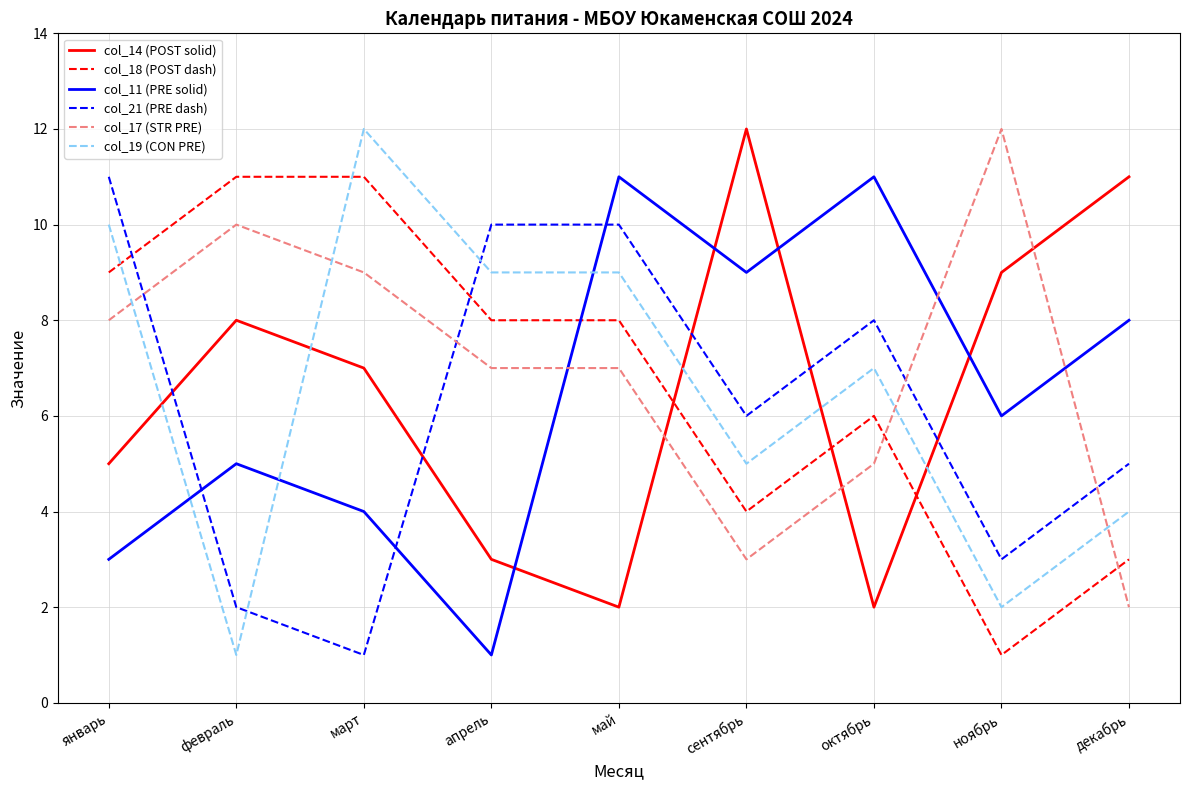

After their last crossing, which series has the higher values: col_11 (PRE solid) or col_18 (POST dash)?

col_11 (PRE solid)